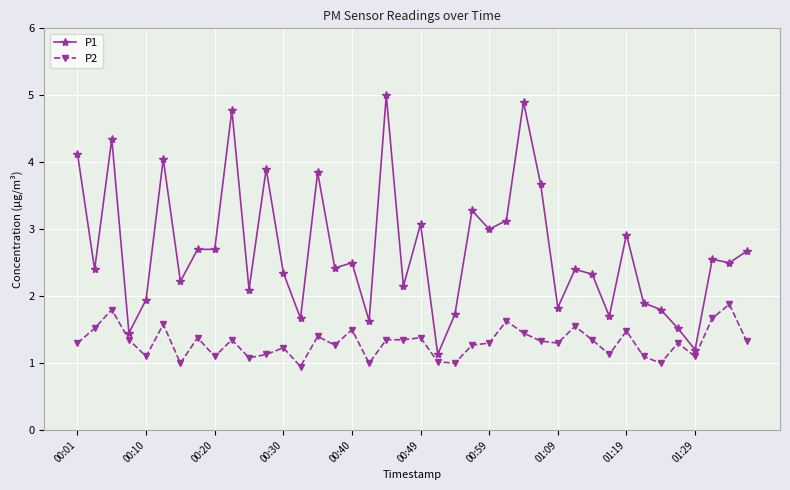

True or false: P1 has more than 2 points higher than both neighbors.

True